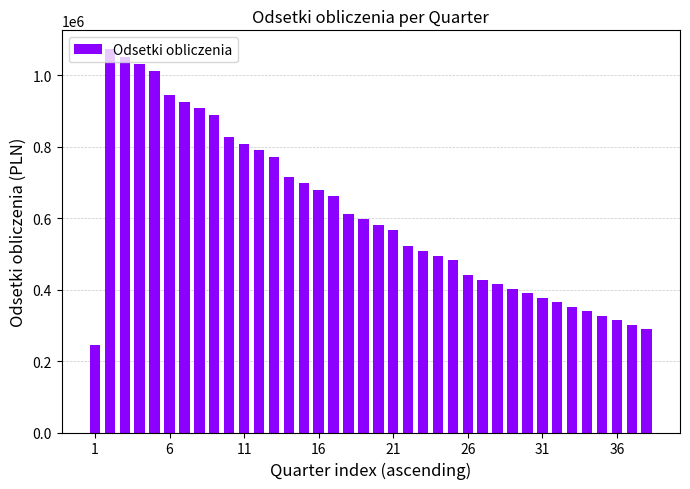

What is the sum of all values?

23135992.8